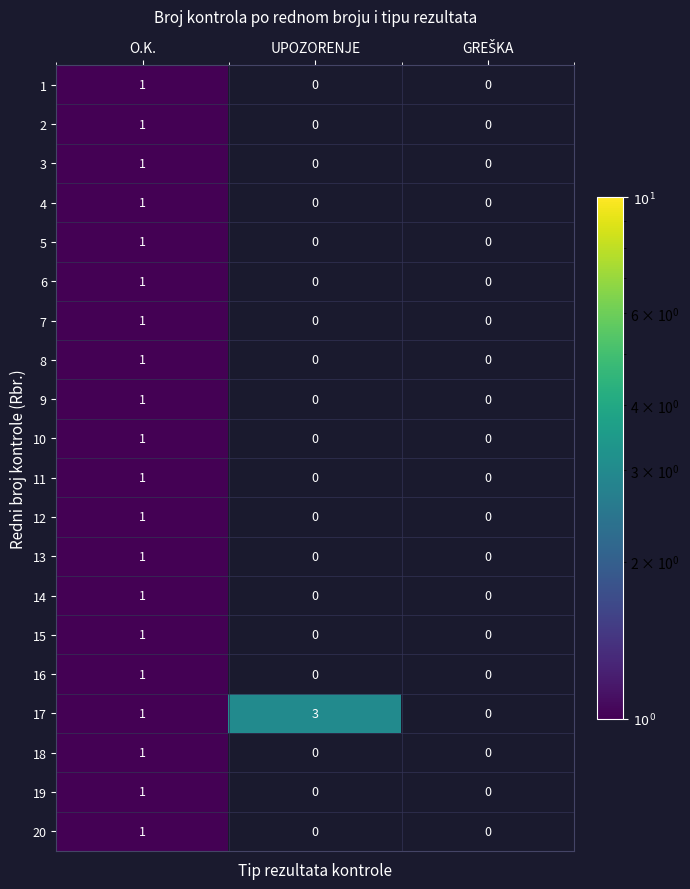

Which has a higher value, O.K. or UPOZORENJE?

UPOZORENJE